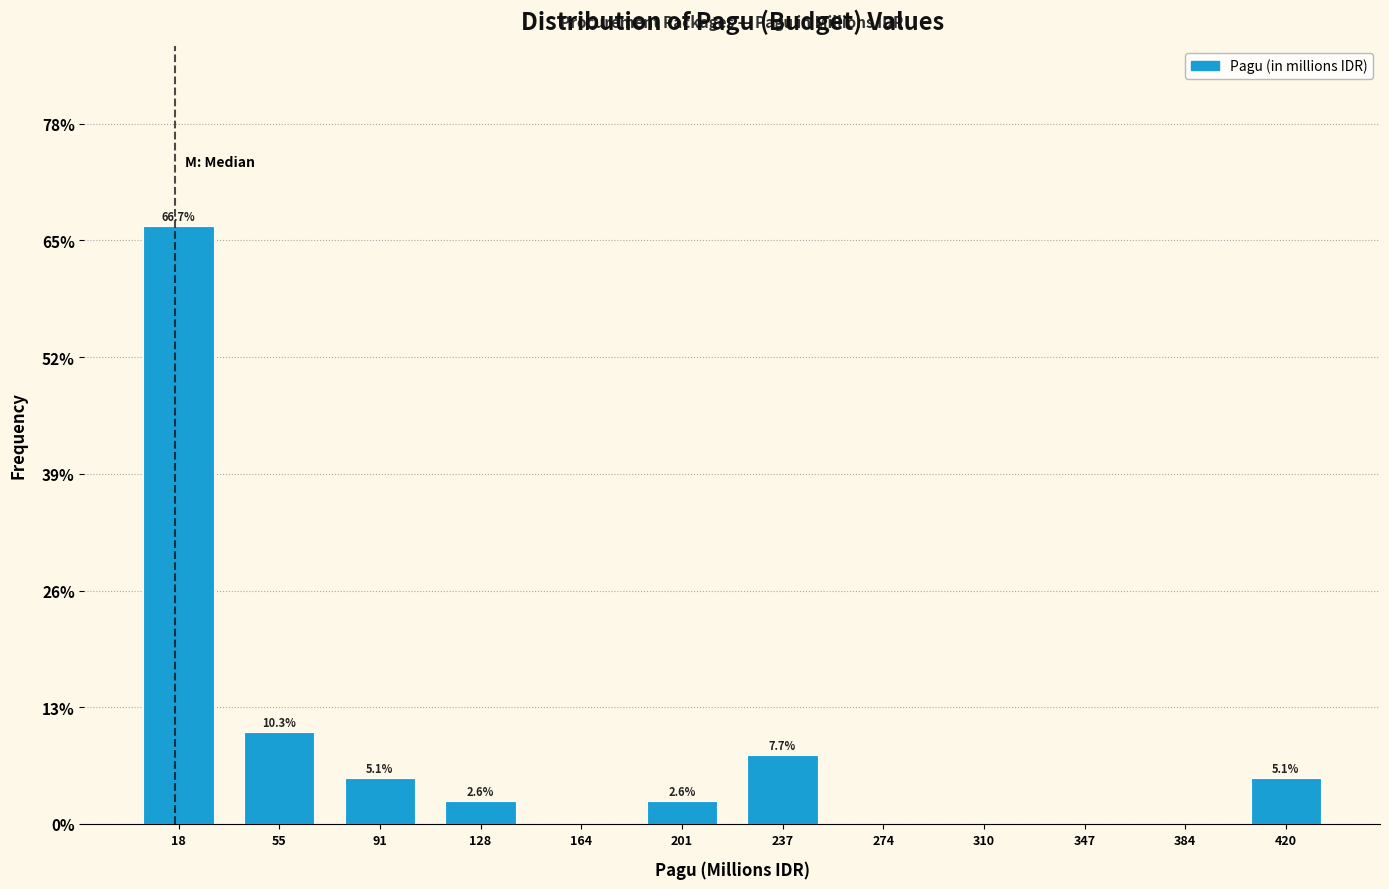

Over which range of the x-axis is the bar tallest?

0 to 35